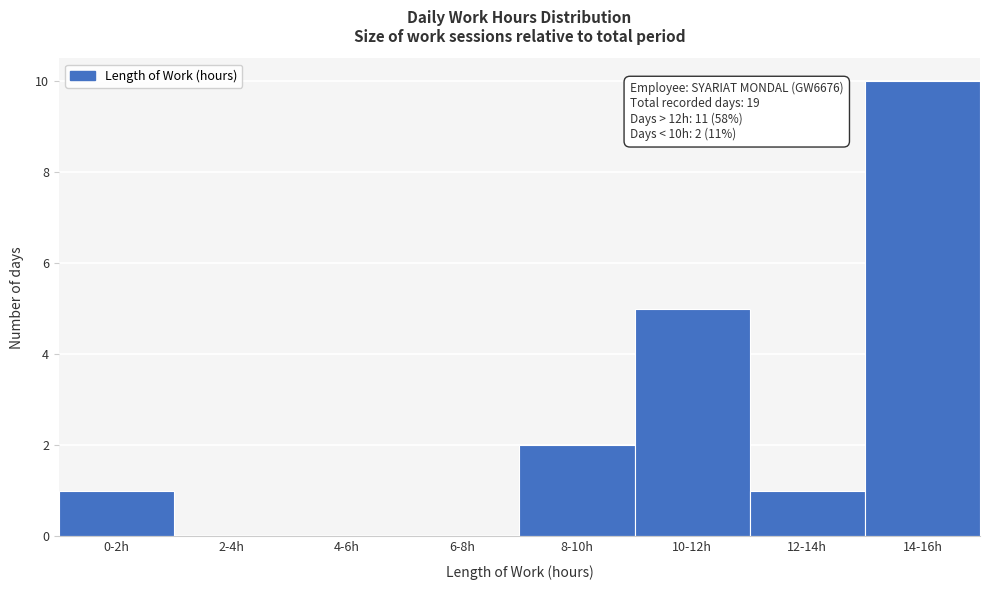

Reading left to right, extract all data points from this chart.

0-2h=1	2-4h=0	4-6h=0	6-8h=0	8-10h=2	10-12h=5	12-14h=1	14-16h=10